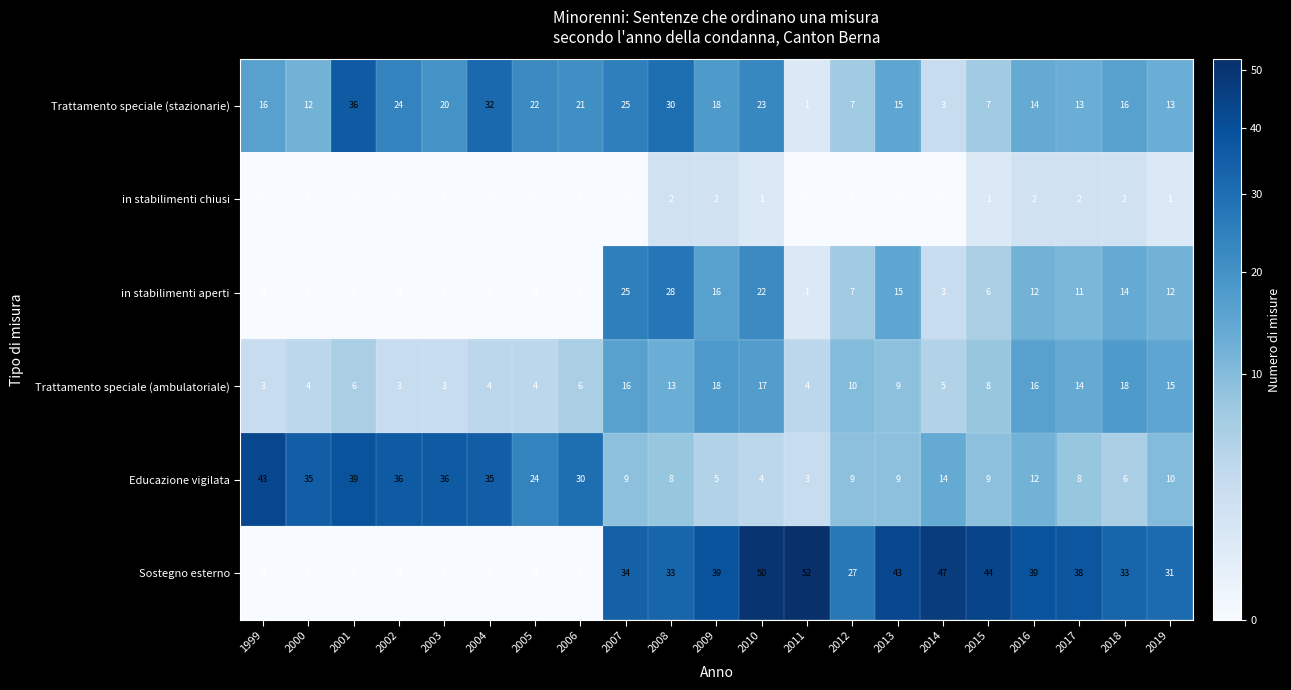

What is the difference between the second highest and minimum values in the Sostegno esterno series?

50